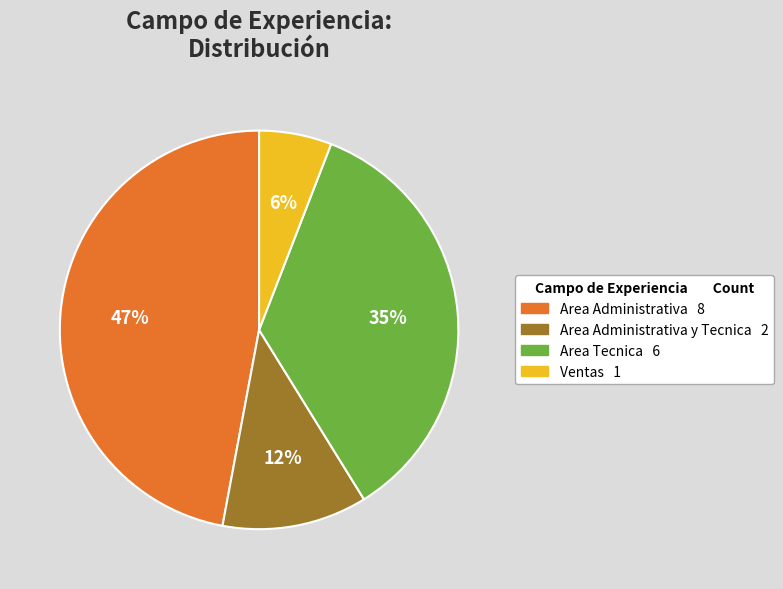

Does Area Administrativa 8 represent more than half of the total?

No